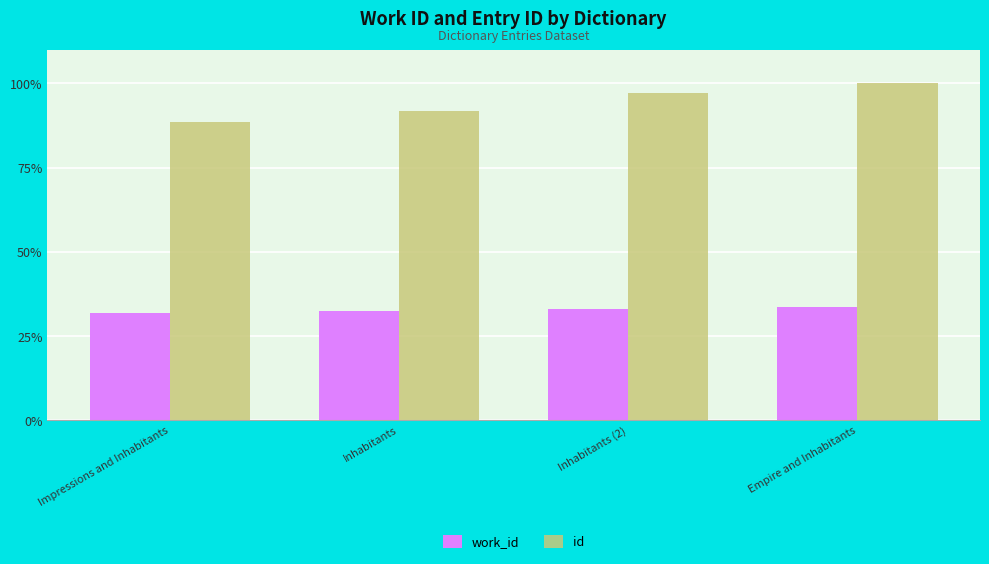

What is the greatest value displayed?

100.0